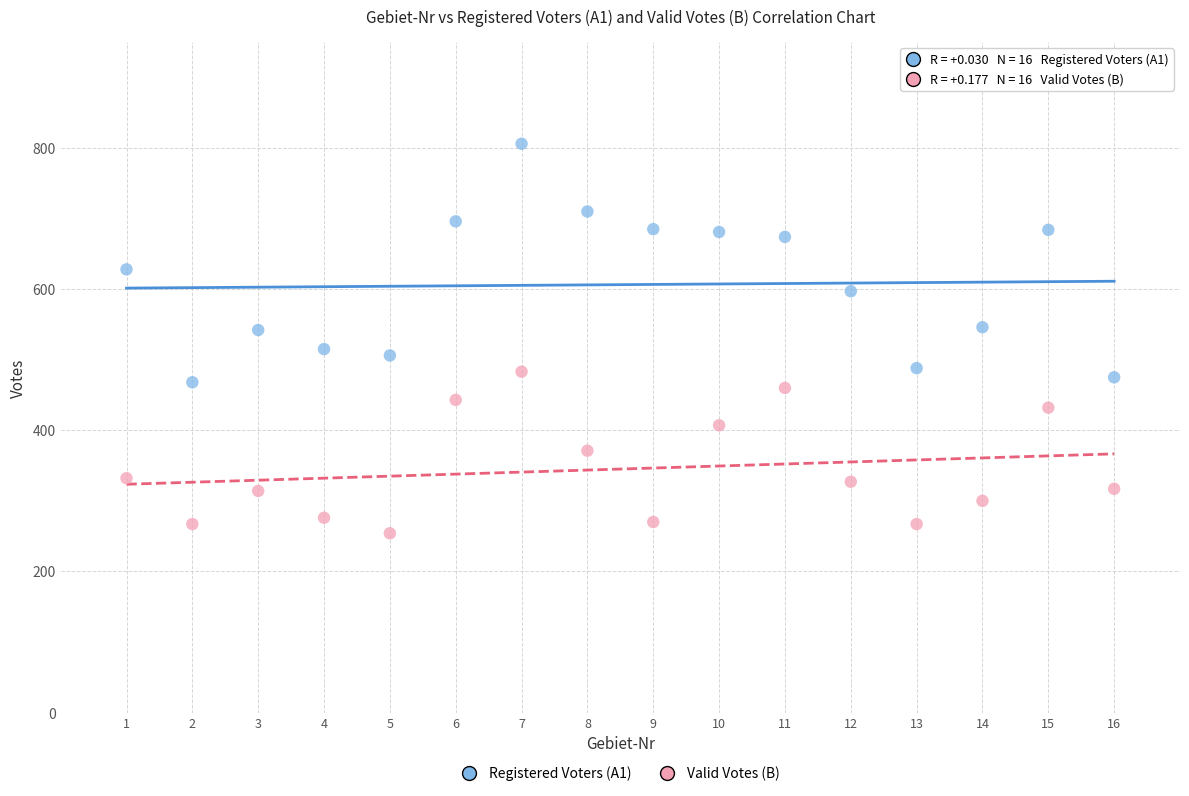

What are all the series names shown in the legend?

Registered Voters (A1), Valid Votes (B)